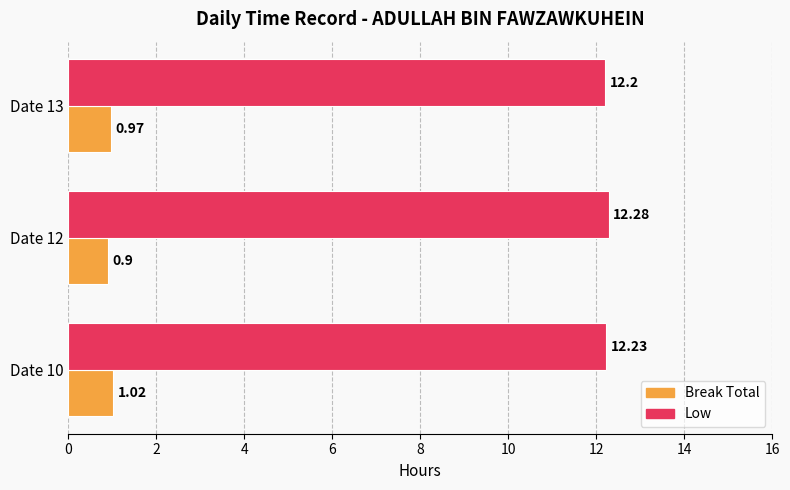

Where is Break Total nearest to the value 0?

Date 12